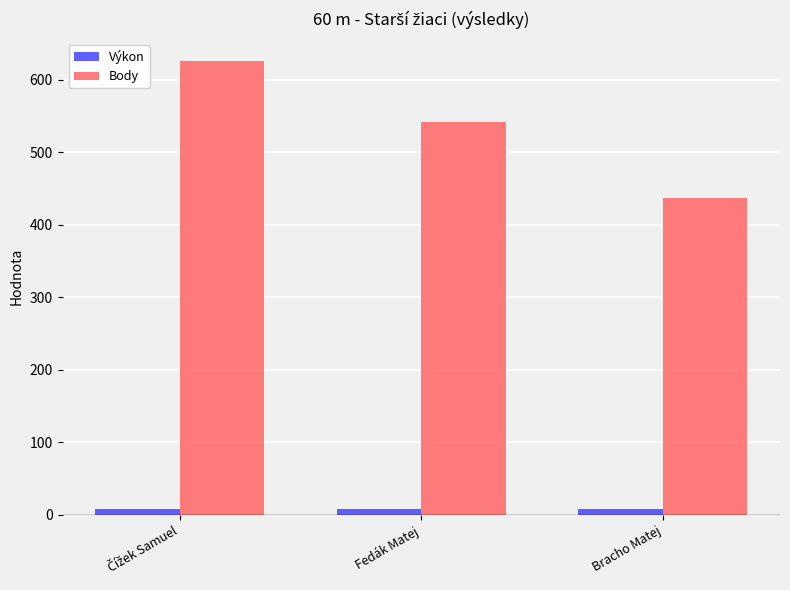

What is the difference between the highest and lowest values at Fedák Matej?

533.9